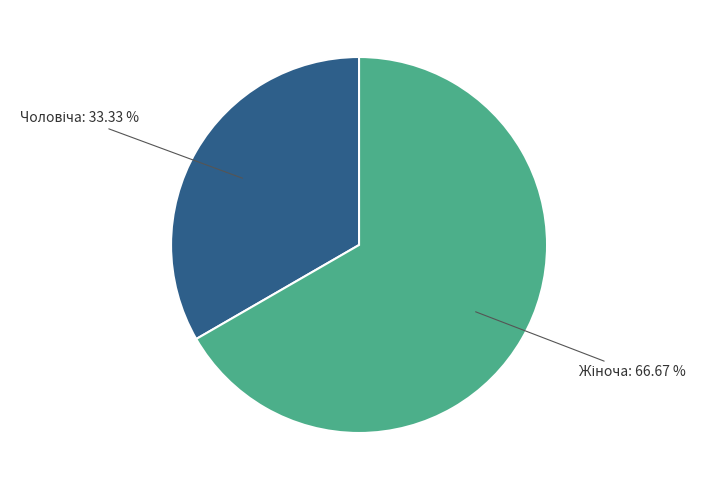

Is there a majority slice in this chart?

Yes